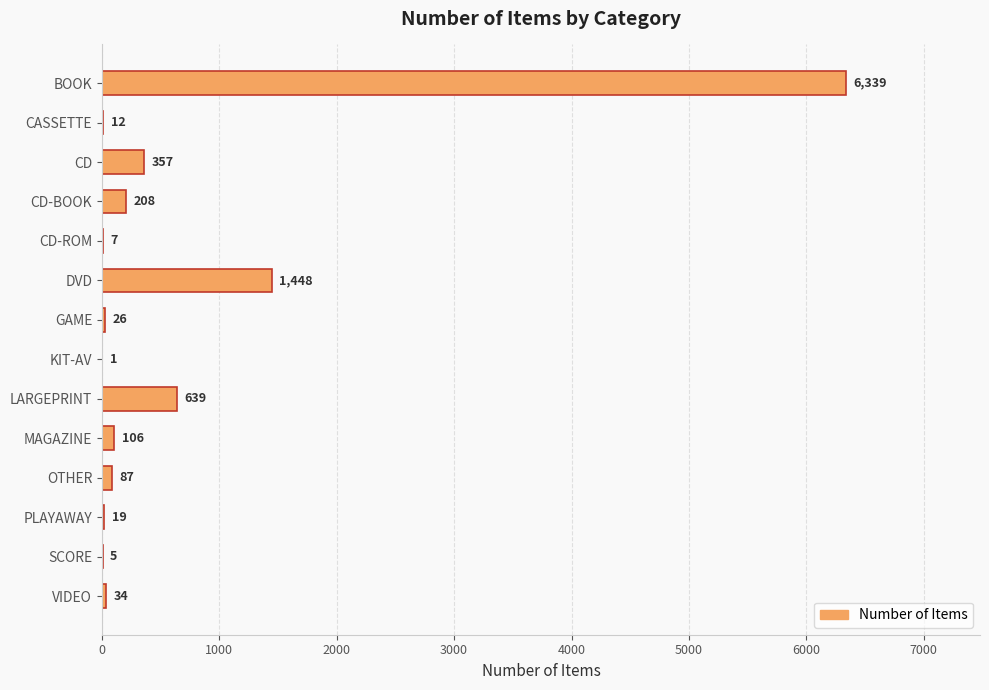

What is the sum of the values at VIDEO and BOOK?

6373